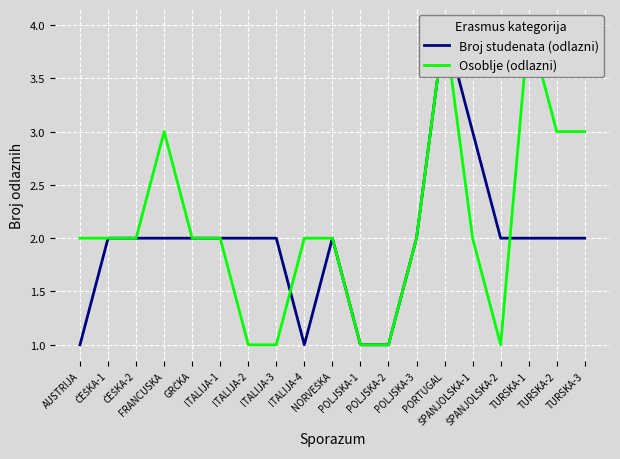

What is the sum of the Osoblje (odlazni) values at NORVEŠKA and TURSKA-1?

6